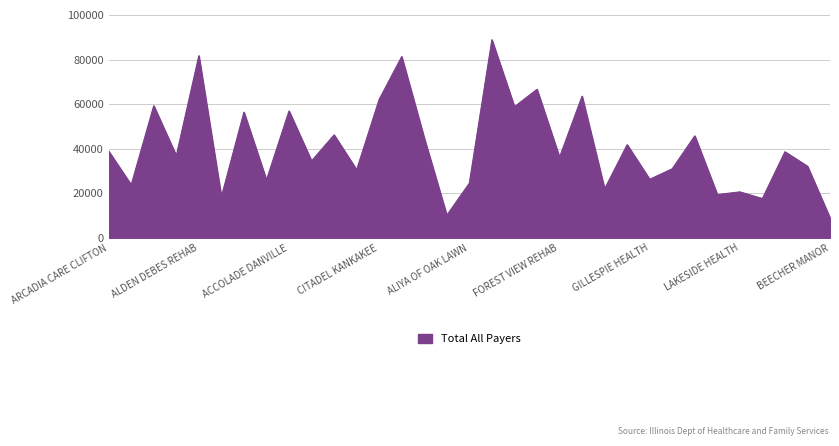

How many values exceed 36896?

17